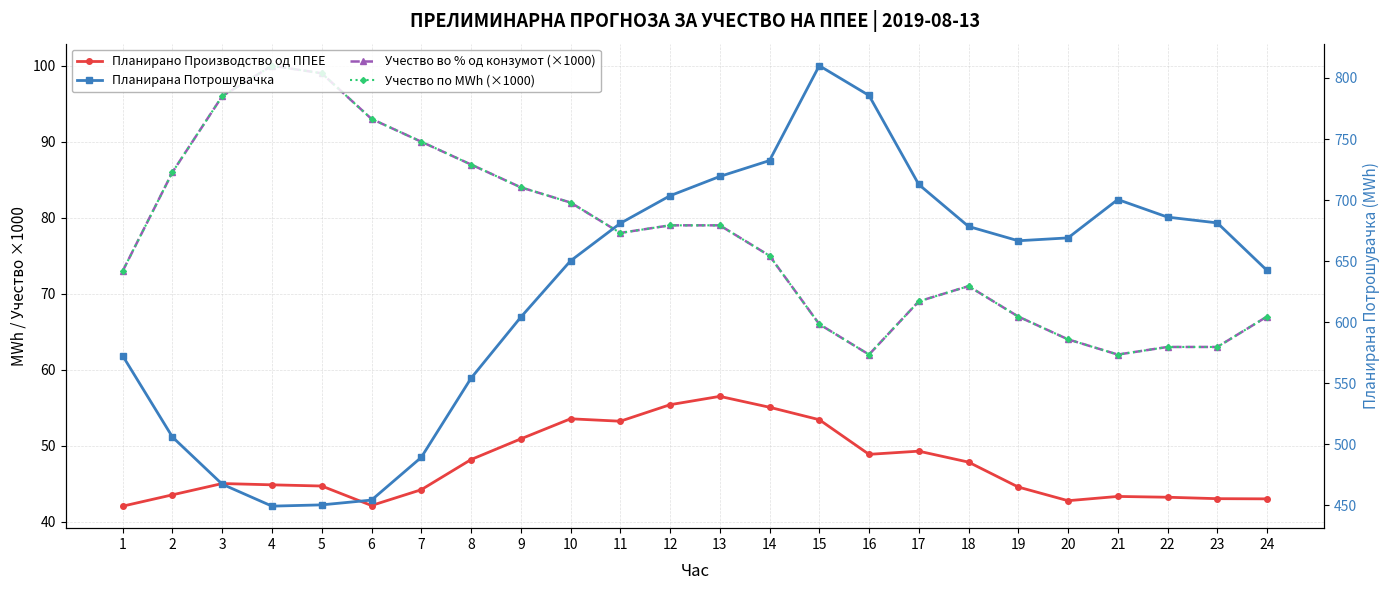

Which category has the highest value in the Учество во % од конзумот (×1000) series?

4